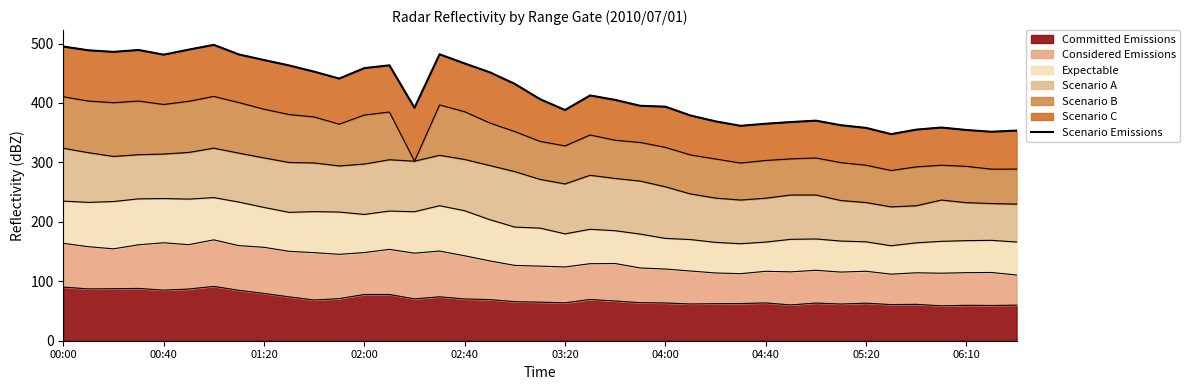

Reading right to left, transcribe all the data shown in this chart.

353.6	351.6	354.6	358.7	355.2	347.6	358.1	362.6	370.3	367.9	365.1	361.6	369.1	379.0	393.8	395.3	405.2	412.7	388.2	406.5	432.1	451.7	466.5	481.9	391.9	463.4	458.7	441.1	452.7	463.2	472.3	481.7	497.8	489.8	481.3	489.2	486.0	488.7	495.0